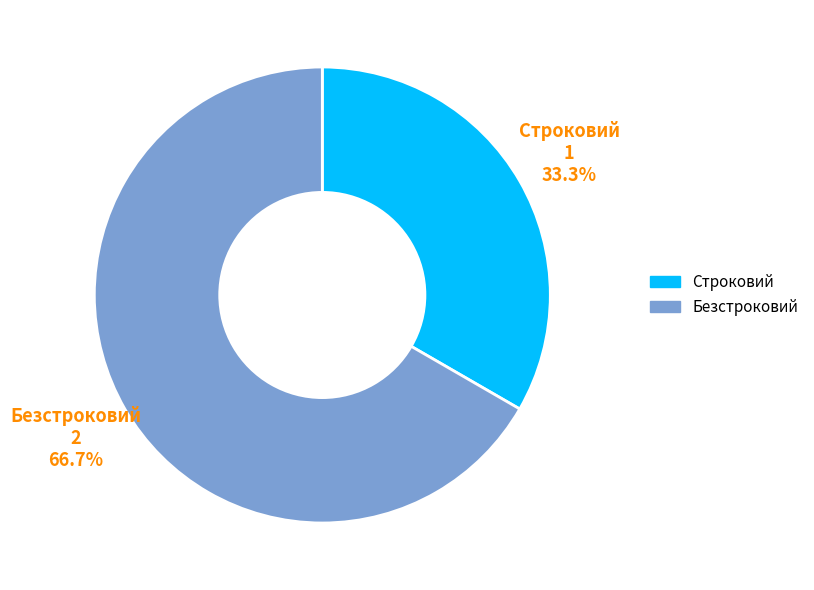

To the nearest percent, what is the average slice percentage?

50%